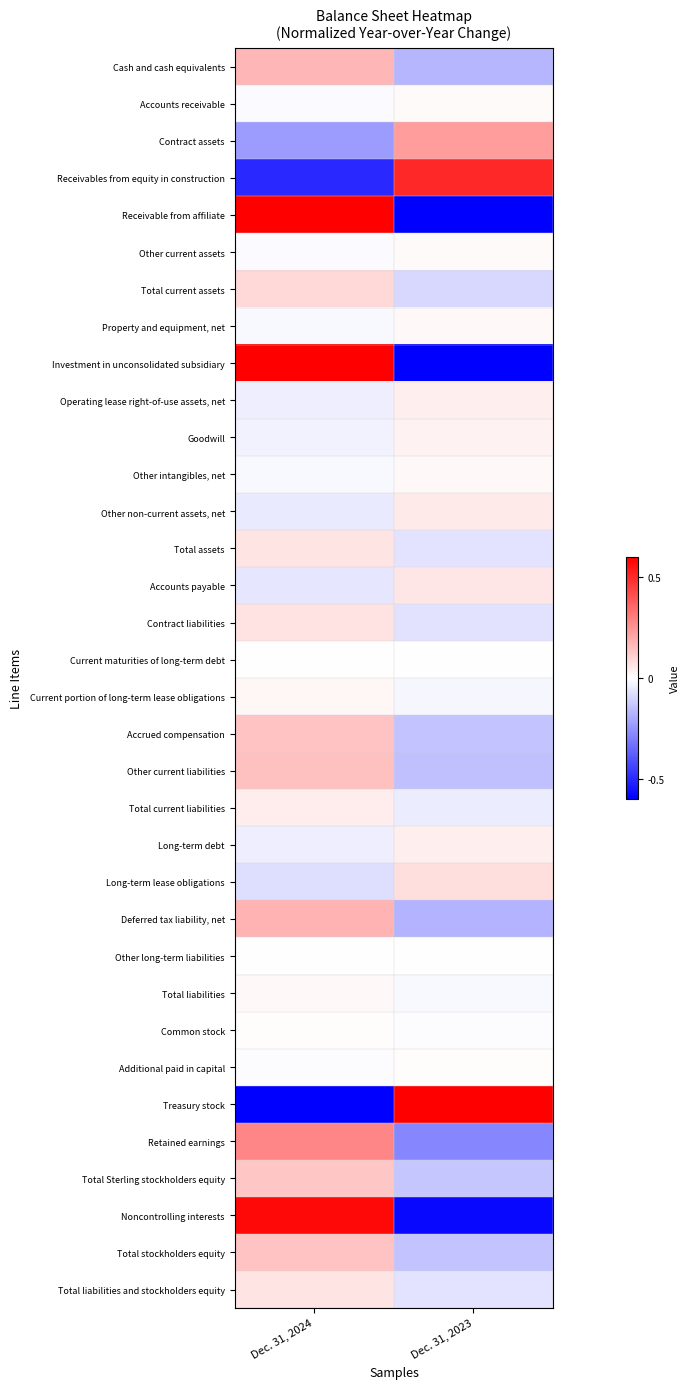

Reading left to right, extract all data points from this chart.

Cash and cash equivalents: Dec. 31, 2024=0.2	Dec. 31, 2023=-0.2
Accounts receivable: Dec. 31, 2024=-0.0	Dec. 31, 2023=0.0
Contract assets: Dec. 31, 2024=-0.2	Dec. 31, 2023=0.2
Receivables from equity in construction: Dec. 31, 2024=-0.5	Dec. 31, 2023=0.5
Receivable from affiliate: Dec. 31, 2024=1.0	Dec. 31, 2023=-1.0
Other current assets: Dec. 31, 2024=-0.0	Dec. 31, 2023=0.0
Total current assets: Dec. 31, 2024=0.1	Dec. 31, 2023=-0.1
Property and equipment, net: Dec. 31, 2024=-0.0	Dec. 31, 2023=0.0
Investment in unconsolidated subsidiary: Dec. 31, 2024=1.0	Dec. 31, 2023=-1.0
Operating lease right-of-use assets, net: Dec. 31, 2024=-0.0	Dec. 31, 2023=0.0
Goodwill: Dec. 31, 2024=-0.0	Dec. 31, 2023=0.0
Other intangibles, net: Dec. 31, 2024=-0.0	Dec. 31, 2023=0.0
Other non-current assets, net: Dec. 31, 2024=-0.0	Dec. 31, 2023=0.0
Total assets: Dec. 31, 2024=0.1	Dec. 31, 2023=-0.1
Accounts payable: Dec. 31, 2024=-0.1	Dec. 31, 2023=0.1
Contract liabilities: Dec. 31, 2024=0.1	Dec. 31, 2023=-0.1
Current maturities of long-term debt: Dec. 31, 2024=-0.0	Dec. 31, 2023=0.0
Current portion of long-term lease obligations: Dec. 31, 2024=0.0	Dec. 31, 2023=-0.0
Accrued compensation: Dec. 31, 2024=0.1	Dec. 31, 2023=-0.1
Other current liabilities: Dec. 31, 2024=0.1	Dec. 31, 2023=-0.1
Total current liabilities: Dec. 31, 2024=0.0	Dec. 31, 2023=-0.0
Long-term debt: Dec. 31, 2024=-0.0	Dec. 31, 2023=0.0
Long-term lease obligations: Dec. 31, 2024=-0.1	Dec. 31, 2023=0.1
Deferred tax liability, net: Dec. 31, 2024=0.2	Dec. 31, 2023=-0.2
Other long-term liabilities: Dec. 31, 2024=0.0	Dec. 31, 2023=-0.0
Total liabilities: Dec. 31, 2024=0.0	Dec. 31, 2023=-0.0
Common stock: Dec. 31, 2024=0.0	Dec. 31, 2023=-0.0
Additional paid in capital: Dec. 31, 2024=-0.0	Dec. 31, 2023=0.0
Treasury stock: Dec. 31, 2024=-1.0	Dec. 31, 2023=1.0
Retained earnings: Dec. 31, 2024=0.3	Dec. 31, 2023=-0.3
Total Sterling stockholders equity: Dec. 31, 2024=0.1	Dec. 31, 2023=-0.1
Noncontrolling interests: Dec. 31, 2024=0.6	Dec. 31, 2023=-0.6
Total stockholders equity: Dec. 31, 2024=0.1	Dec. 31, 2023=-0.1
Total liabilities and stockholders equity: Dec. 31, 2024=0.1	Dec. 31, 2023=-0.1